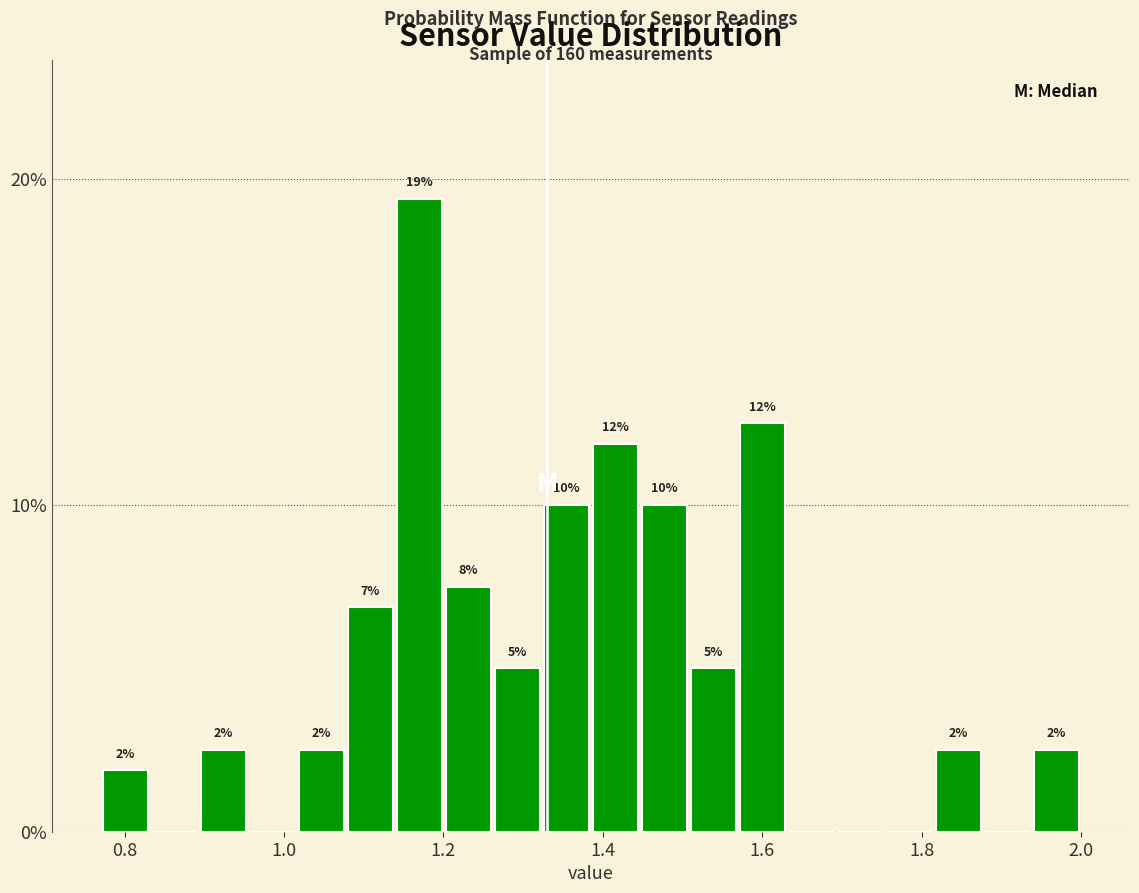

Read against the x-axis, roughly where is the centre of the tallest bar?

1.16